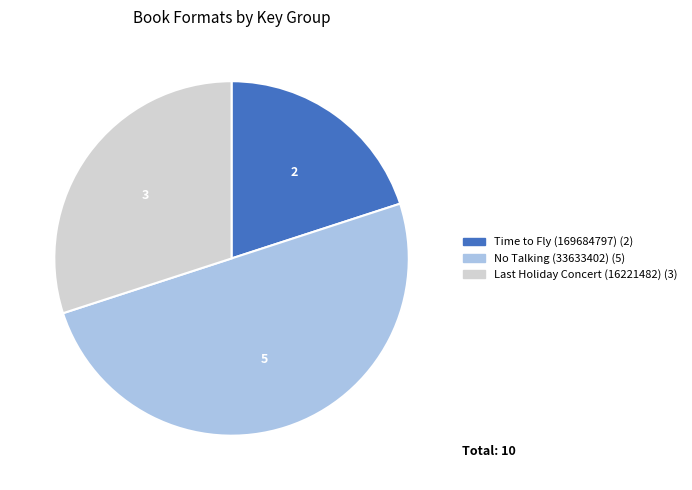

How many slices are in this pie chart?

3